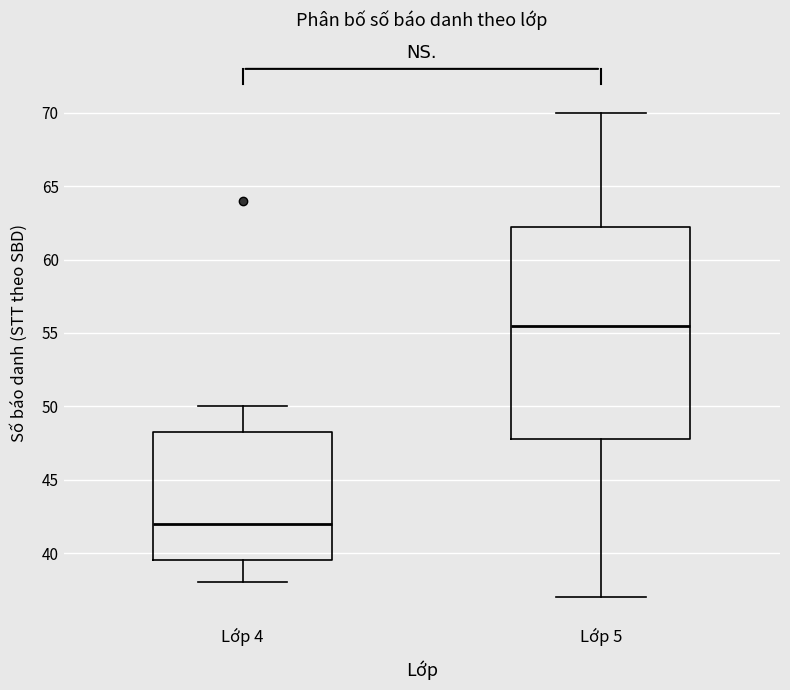

Which box has the highest median line?

Lớp 5